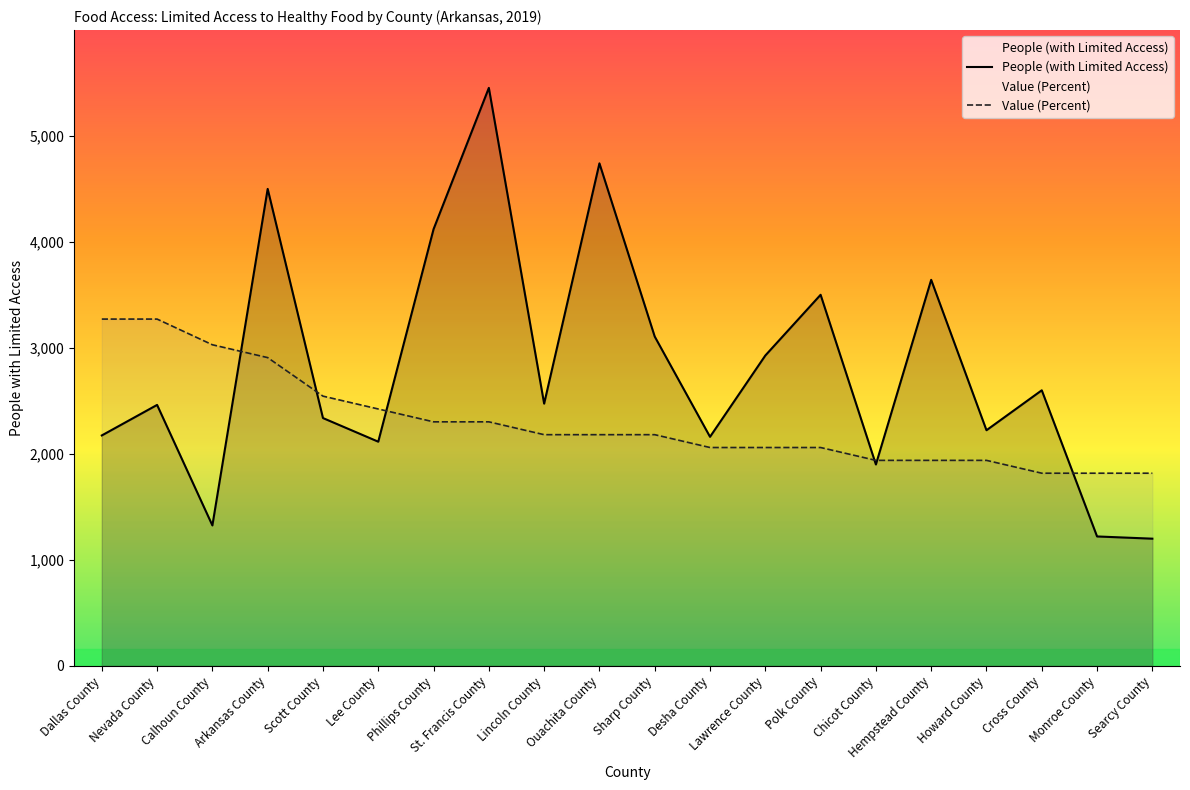

The Value (Percent) series shows 816.3 at Howard County. True or false?

False